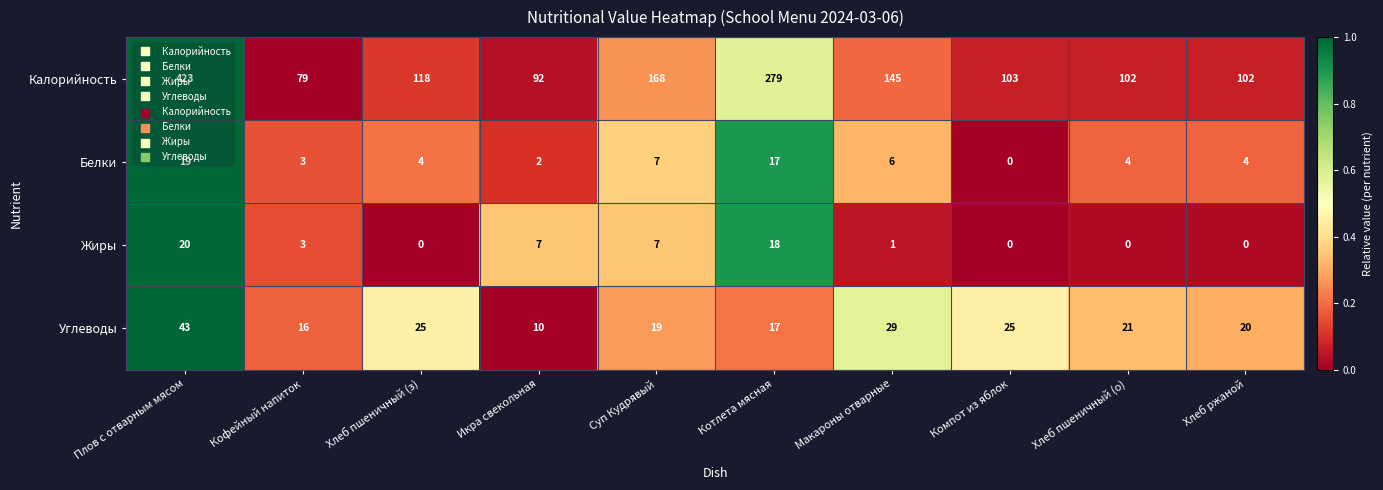

At which label does Калорийность first exceed 118?

Плов с отварным мясом